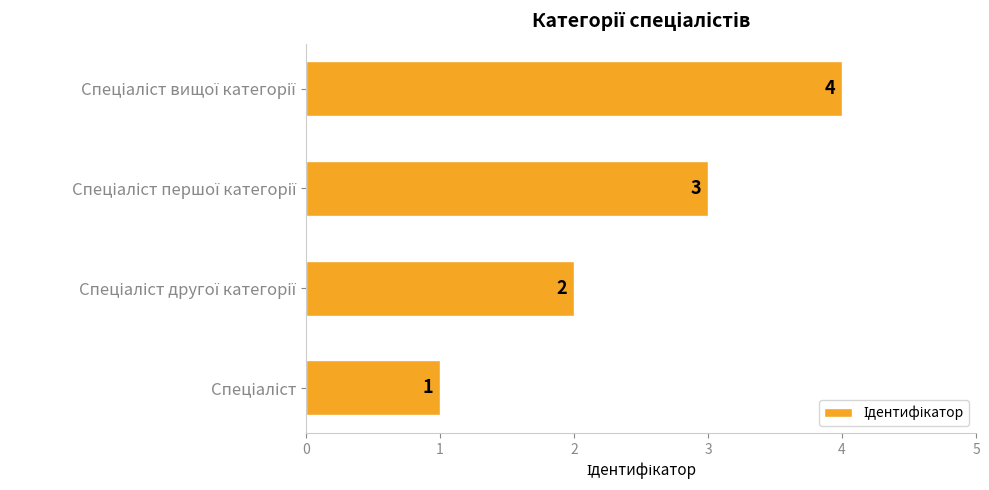

Does the chart contain any negative values?

No